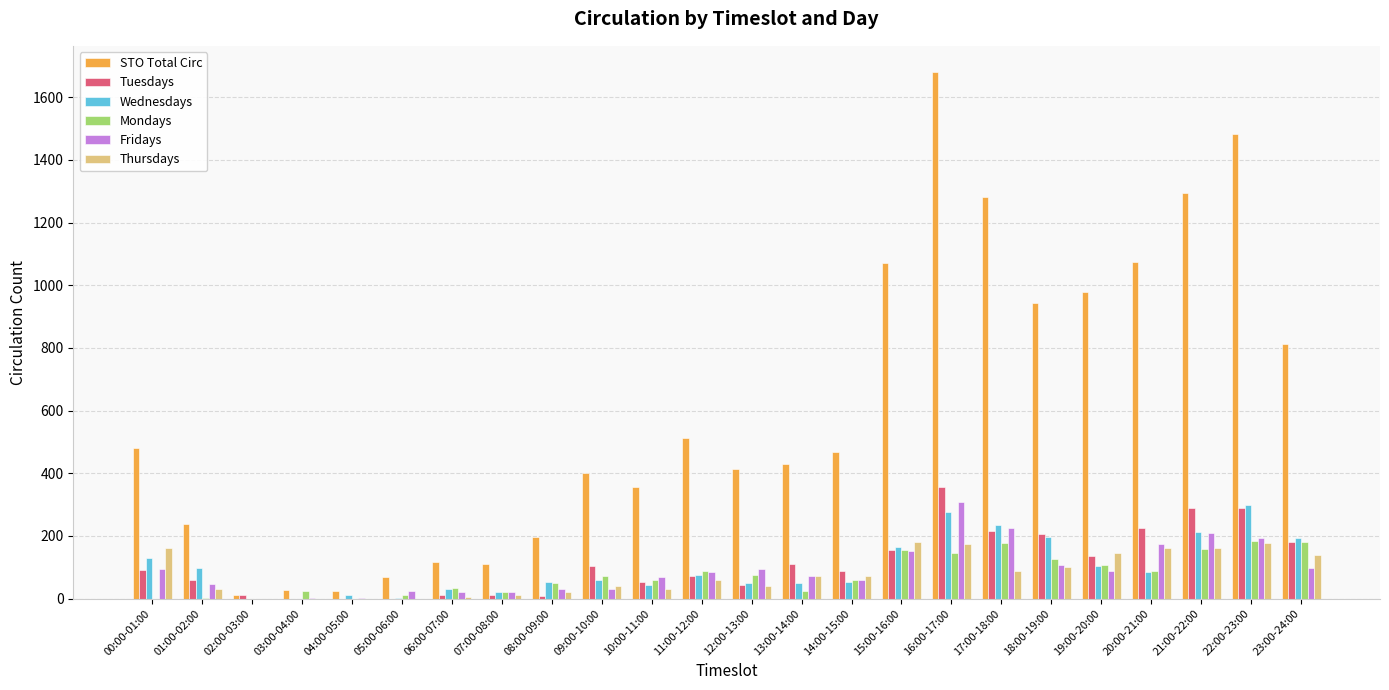

At which label does Tuesdays reach its peak?

16:00-17:00